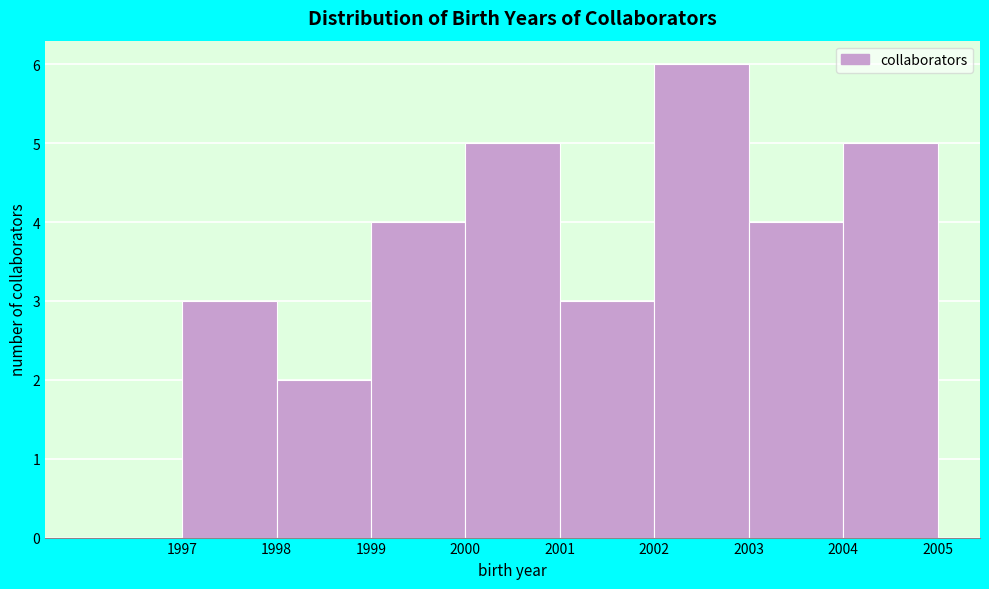

Reading left to right, transcribe this chart: for each bar, give the range it covers on the x-axis and its height. The values are not printed on the chart, so give them approximately, as read against the axis.

1996 to 1997: 0
1997 to 1998: 3
1998 to 1999: 2
1999 to 2000: 4
2000 to 2001: 5
2001 to 2002: 3
2002 to 2003: 6
2003 to 2004: 4
2004 to 2005: 5